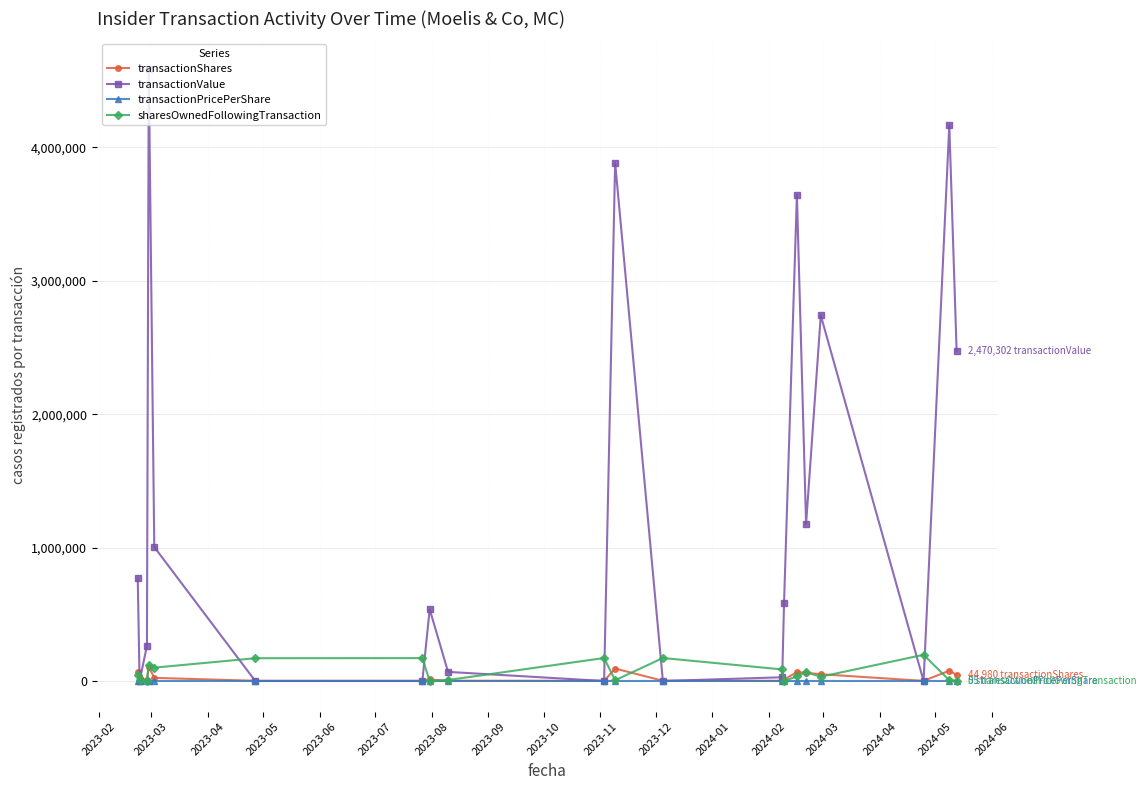

Which series has the largest total across all categories?

transactionValue